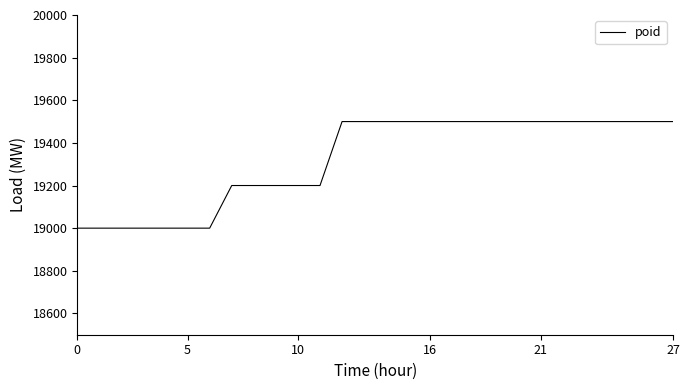

Reading right to left, what are all the values shown in this chart?

19500	19500	19500	19500	19500	19500	19500	19500	19500	19500	19500	19500	19500	19500	19500	19500	19200	19200	19200	19200	19200	19000	19000	19000	19000	19000	19000	19000